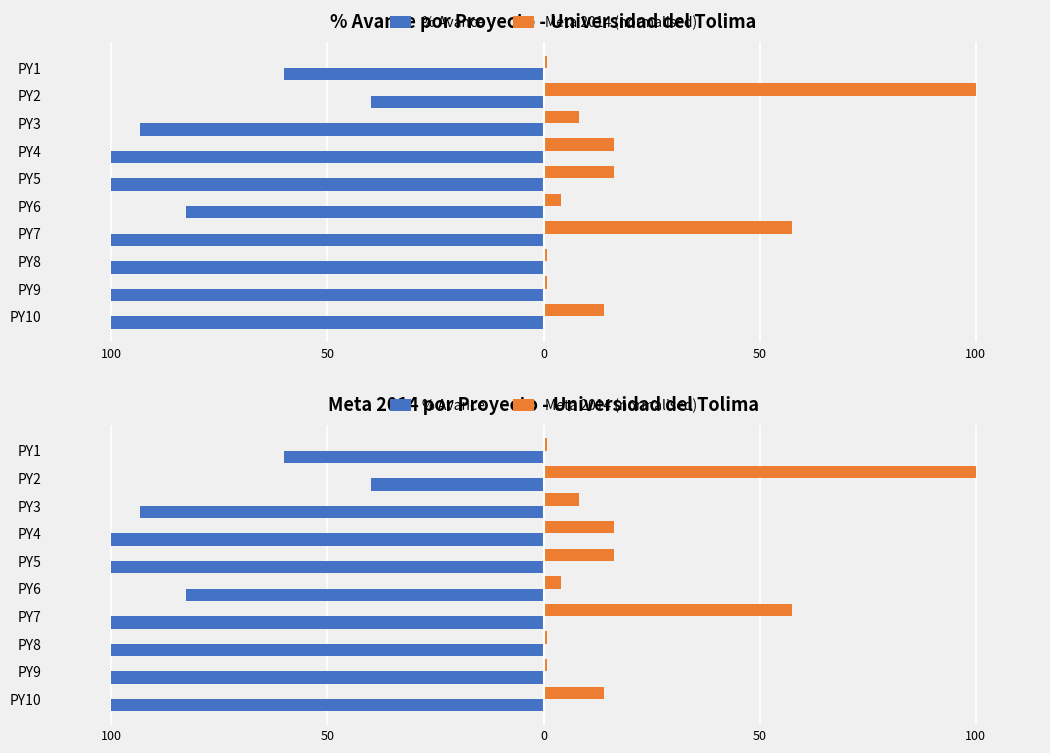

What are all the series names shown in the legend?

% Avance, Meta 2014 (normalised)